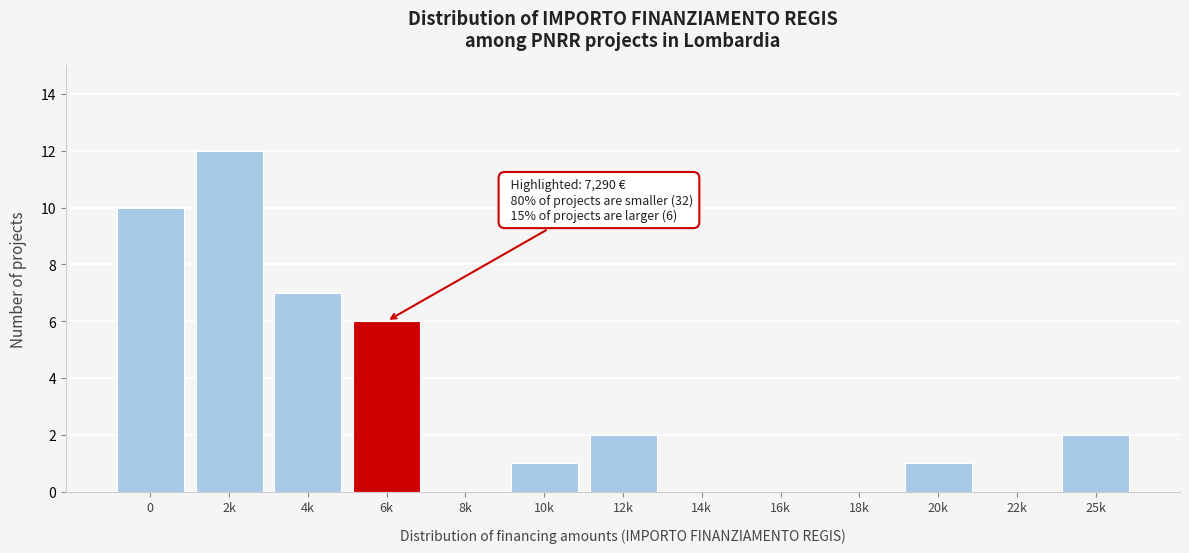

Reading left to right, what are all the values shown in this chart?

0=10	2k=12	4k=7	6k=6	8k=0	10k=1	12k=2	14k=0	16k=0	18k=0	20k=1	22k=0	25k=2